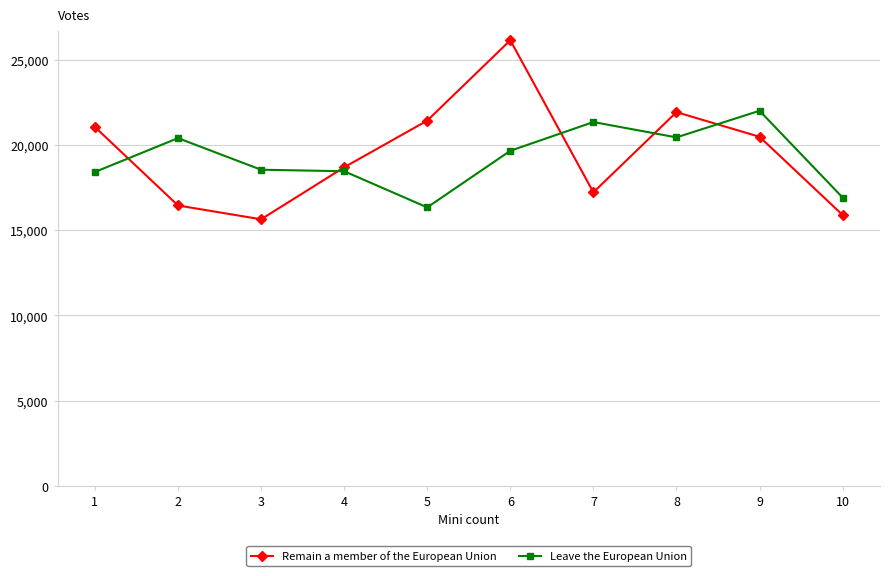

Which series has the largest range (max minus min)?

Remain a member of the European Union